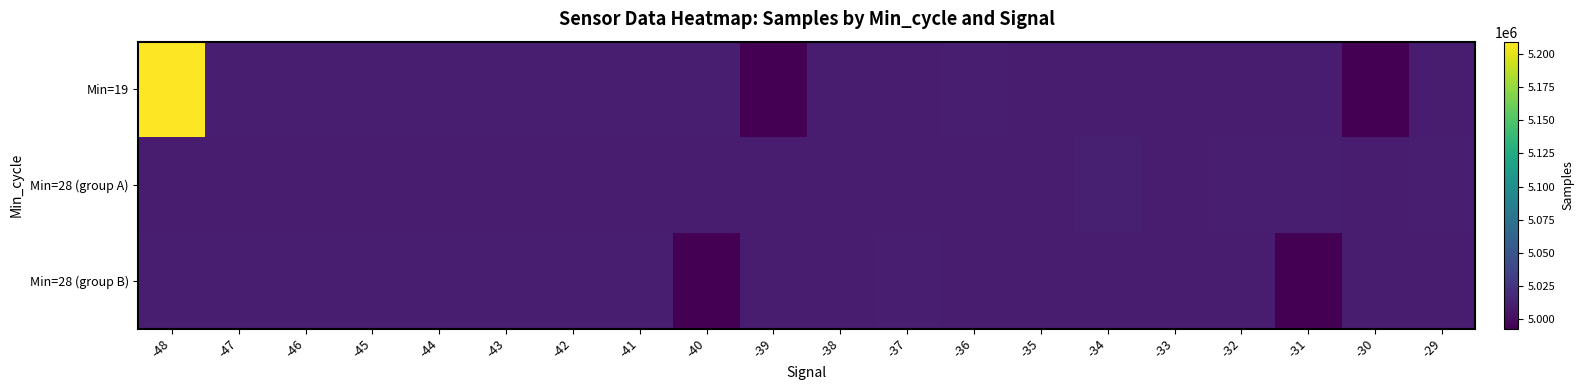

Reading left to right, extract all data points from this chart.

Min=19: -48=5209199	-47=5011291	-46=5011207	-45=5010836	-44=5011589	-43=5011164	-42=5010862	-41=5011016	-40=5011171	-39=4993570	-38=5010662	-37=5010801	-36=5010898	-35=5010499	-34=5010376	-33=5009921	-32=5010450	-31=5010499	-30=4993109	-29=5010494
Min=28 (group A): -48=5010448	-47=5010370	-46=5010349	-45=5010112	-44=5010028	-43=5010202	-42=5010597	-41=5009805	-40=5010204	-39=5009887	-38=5010099	-37=5009826	-36=5009918	-35=5010064	-34=5011756	-33=5010491	-32=5010844	-31=5011055	-30=5009588	-29=5010887
Min=28 (group B): -48=5011291	-47=5011207	-46=5010836	-45=5011589	-44=5011164	-43=5010862	-42=5011016	-41=5011171	-40=4993570	-39=5010662	-38=5010801	-37=5010898	-36=5010499	-35=5010376	-34=5009921	-33=5010450	-32=5010499	-31=4993109	-30=5010494	-29=5010448